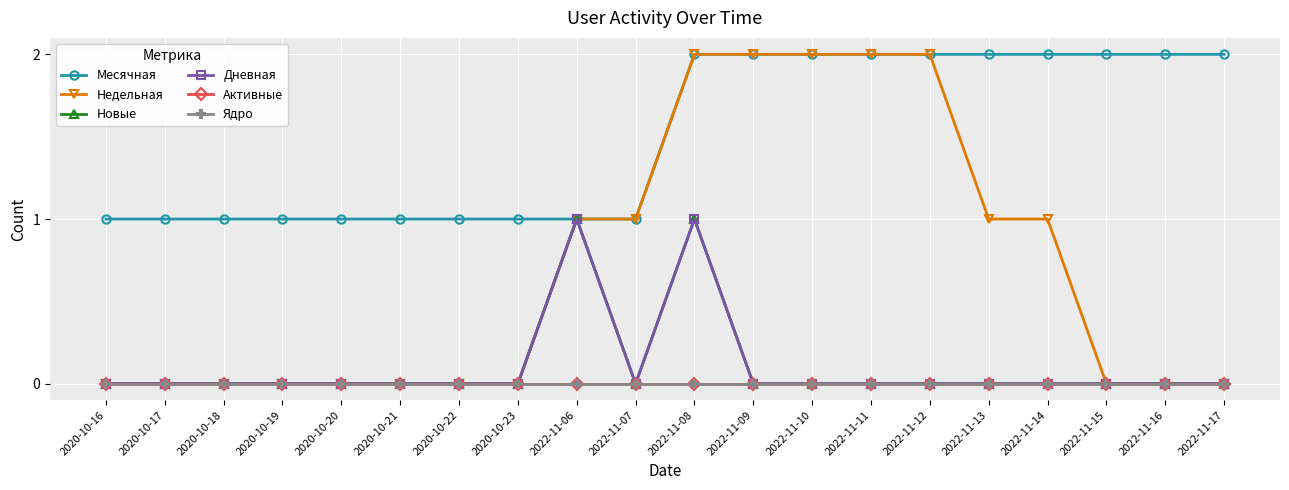

Is the value of Активные at 2020-10-19 greater than the value of Ядро at 2022-11-07?

No